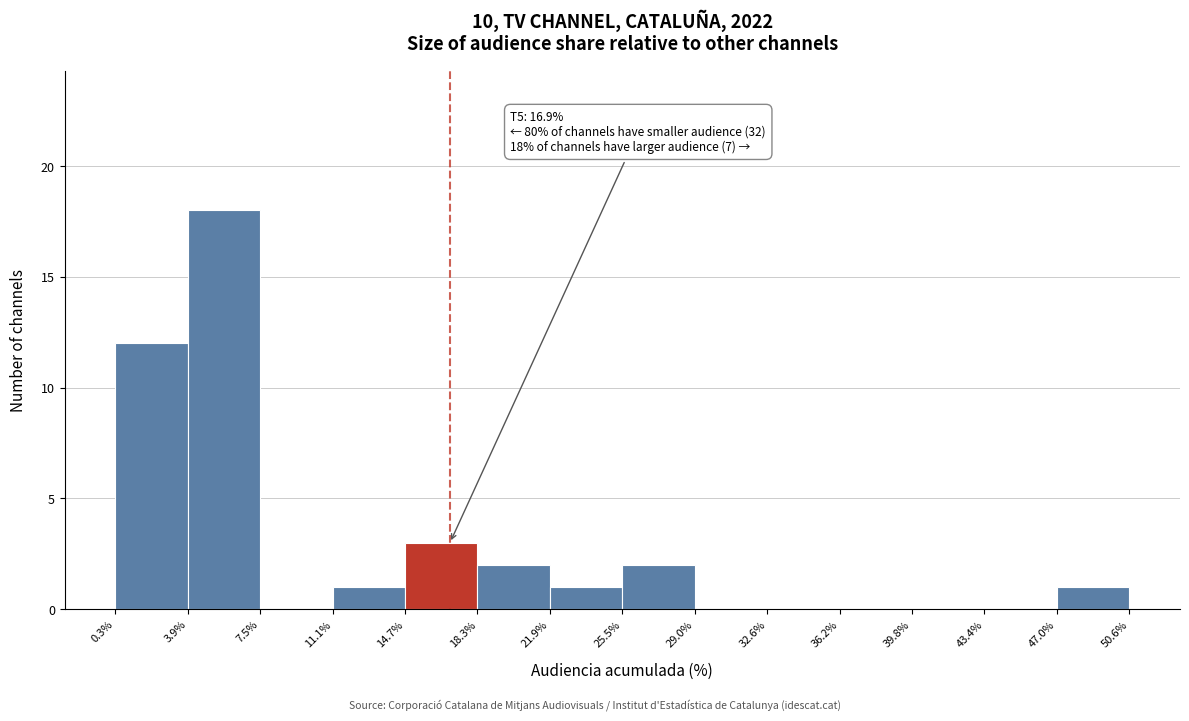

Which range on the x-axis has the tallest bar?

3.9% to 7.5%